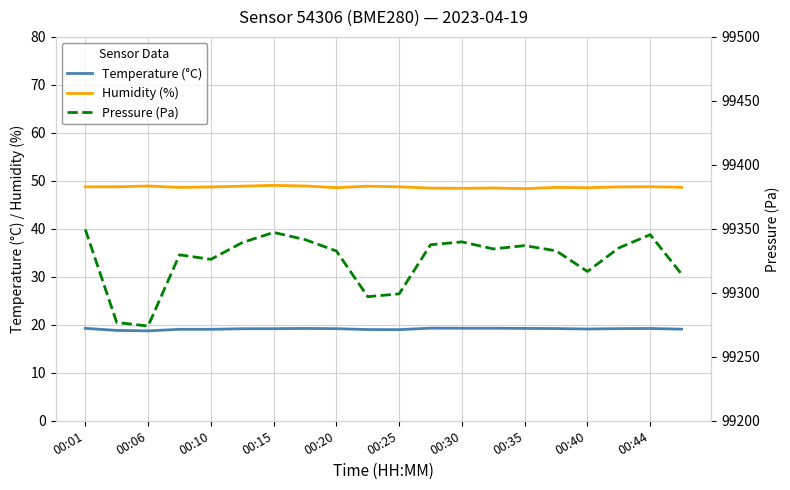

What is the highest value of the Humidity (%) series?

49.1